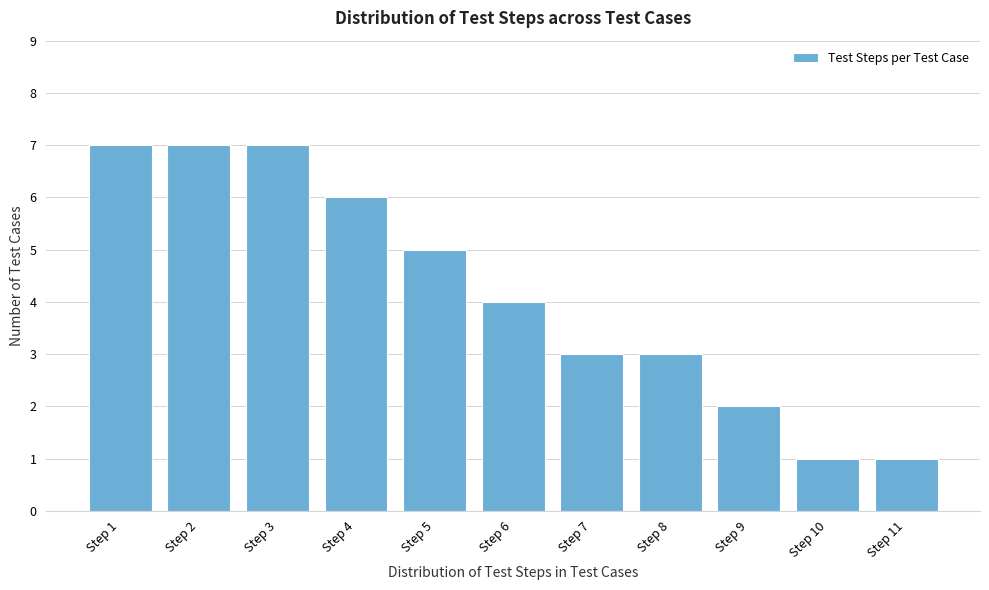

Reading right to left, extract all data points from this chart.

1	1	2	3	3	4	5	6	7	7	7